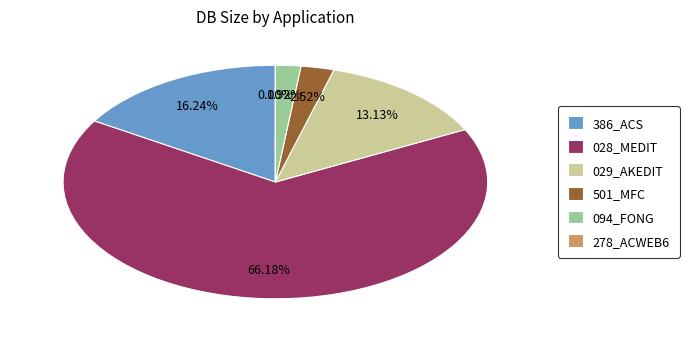

What is the ratio of the value at 501_MFC to the value at 094_FONG?

1.3